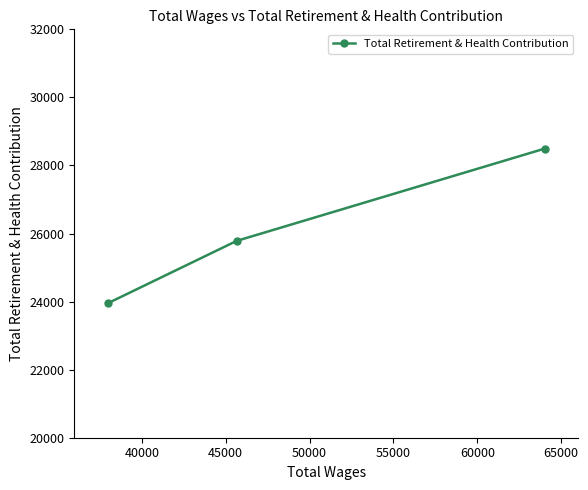

What is the difference between the second highest and minimum values?

1833